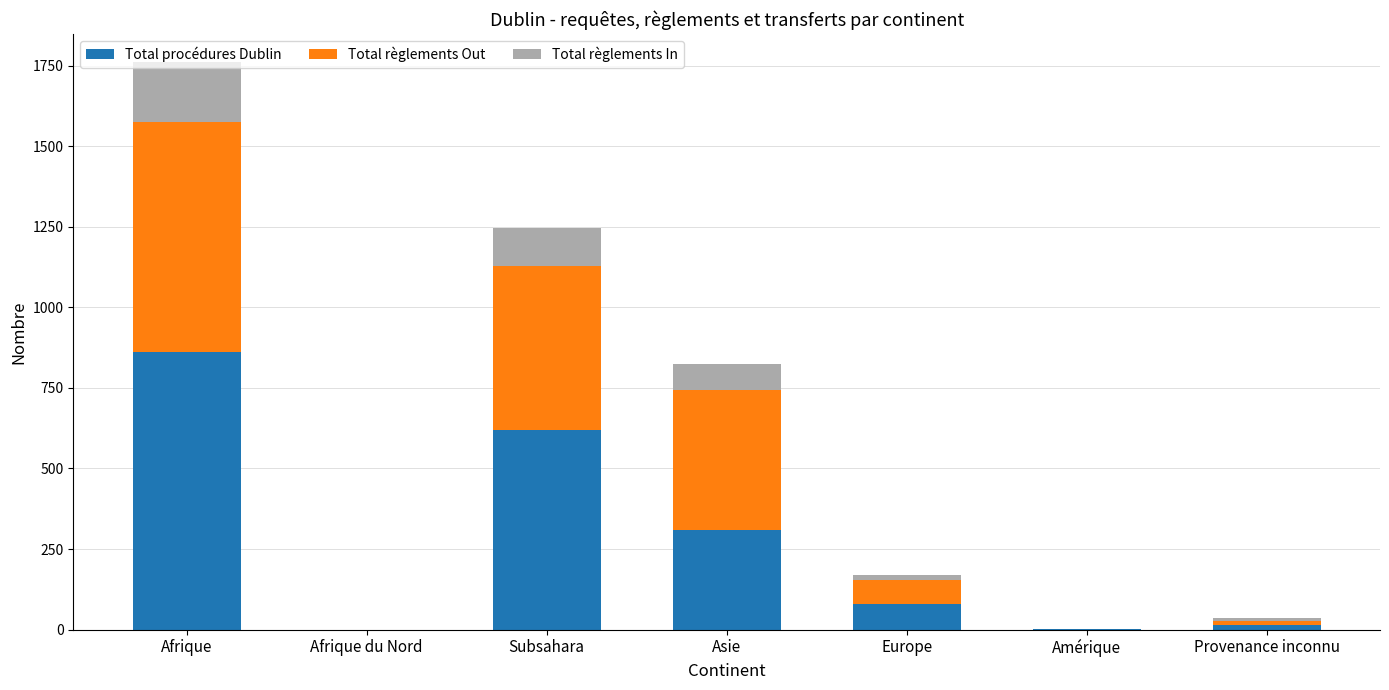

What is the approximate value of Total procédures Dublin at Asie?

310